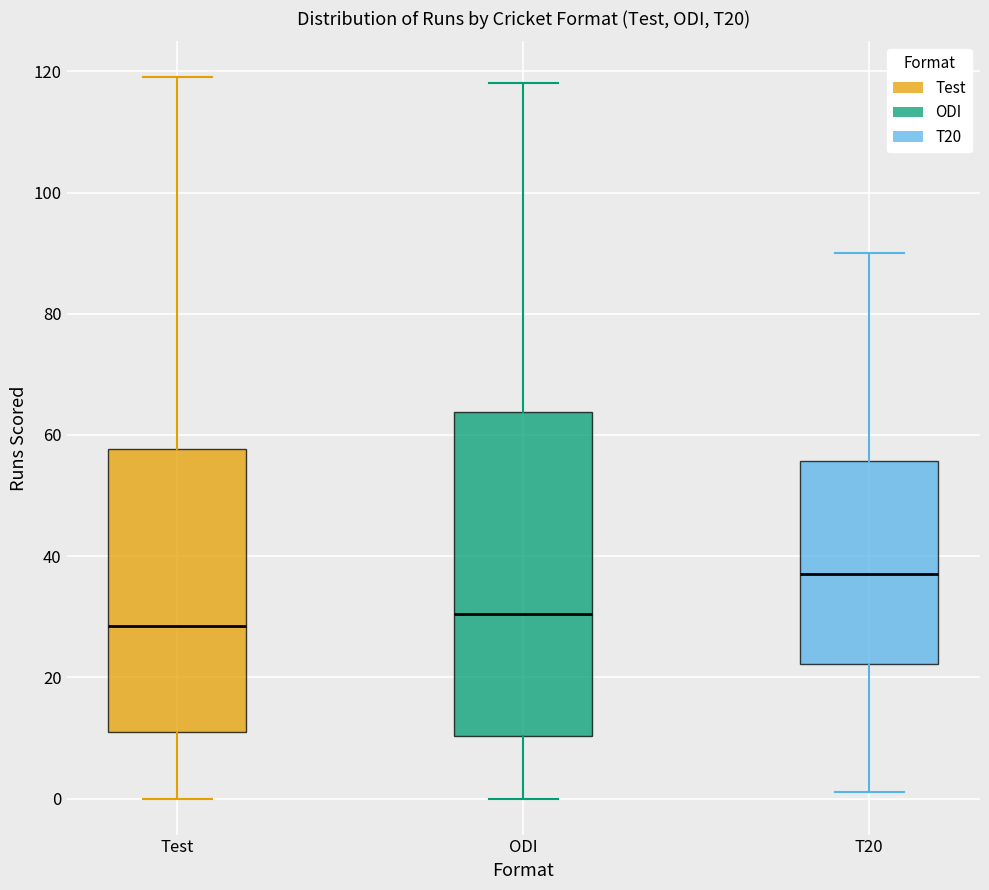

Reading left to right, transcribe this box plot: for each box, give where its median line is, the range the box spans, and where its two whiskers end, as read against the y-axis. The values are not printed on the chart, so give them approximately, as read against the axis.

Test: median 28, box 12 to 58, whiskers 0 to 120
ODI: median 30, box 10 to 64, whiskers 0 to 118
T20: median 38, box 22 to 56, whiskers 2 to 90